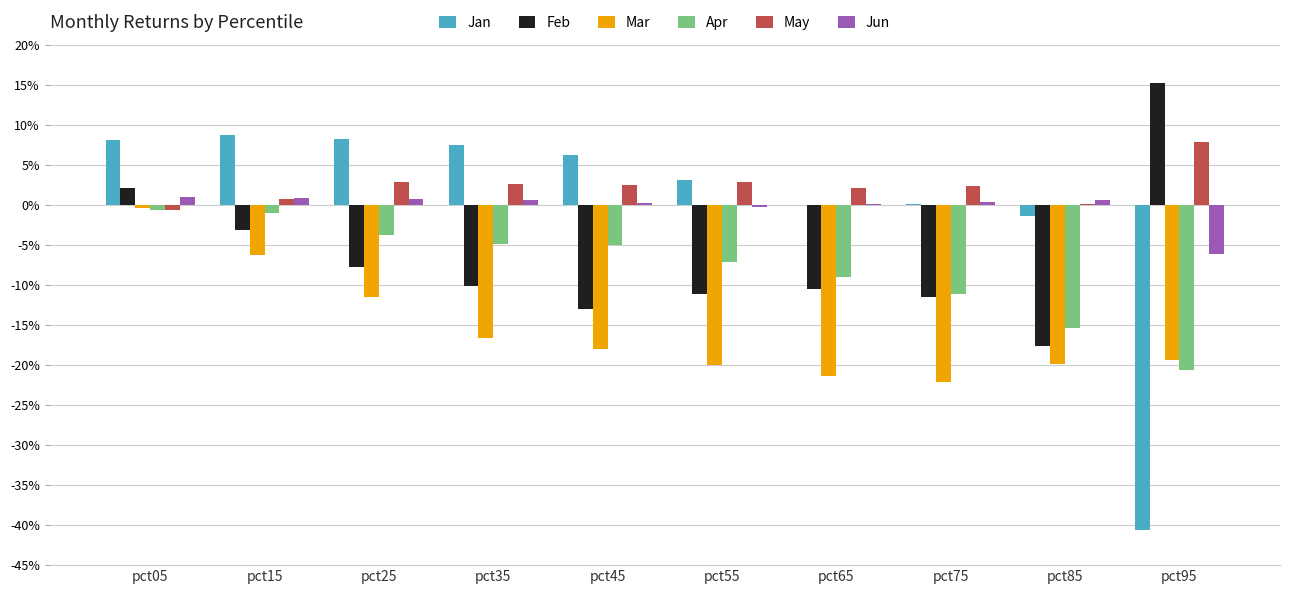

How many bars are there in each group?

6